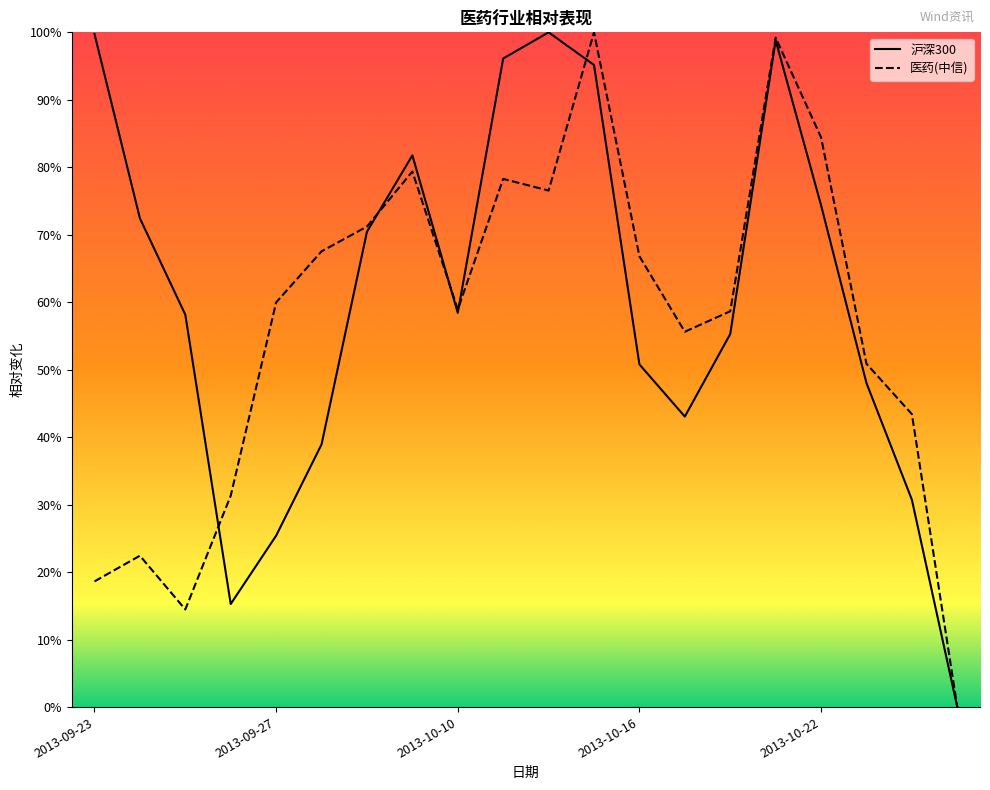

Which has a higher value, 2013-09-23 or 2013-10-10?

2013-09-23